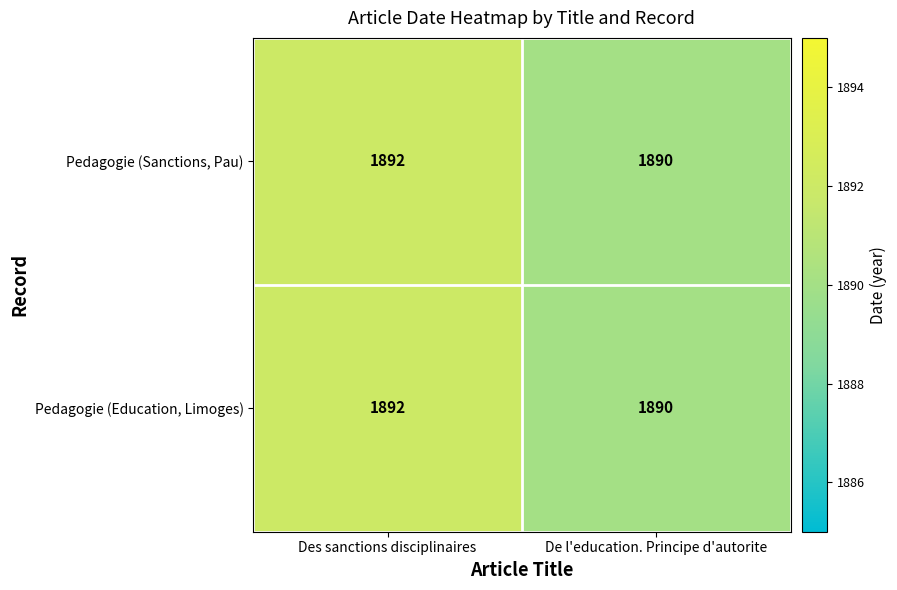

The Pedagogie (Education, Limoges) series shows 1890 at De l'education. Principe d'autorite. True or false?

True